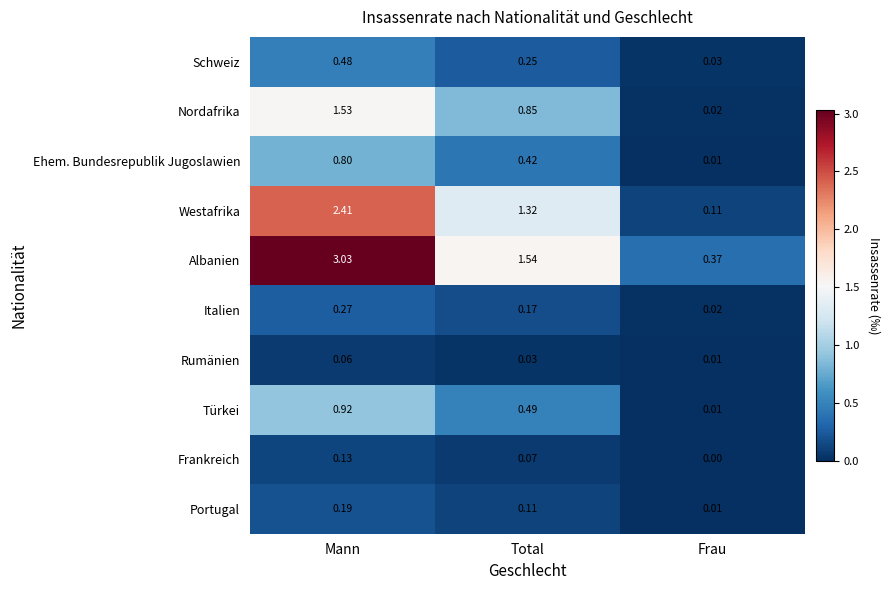

At which label is Frankreich closest to 0?

Frau